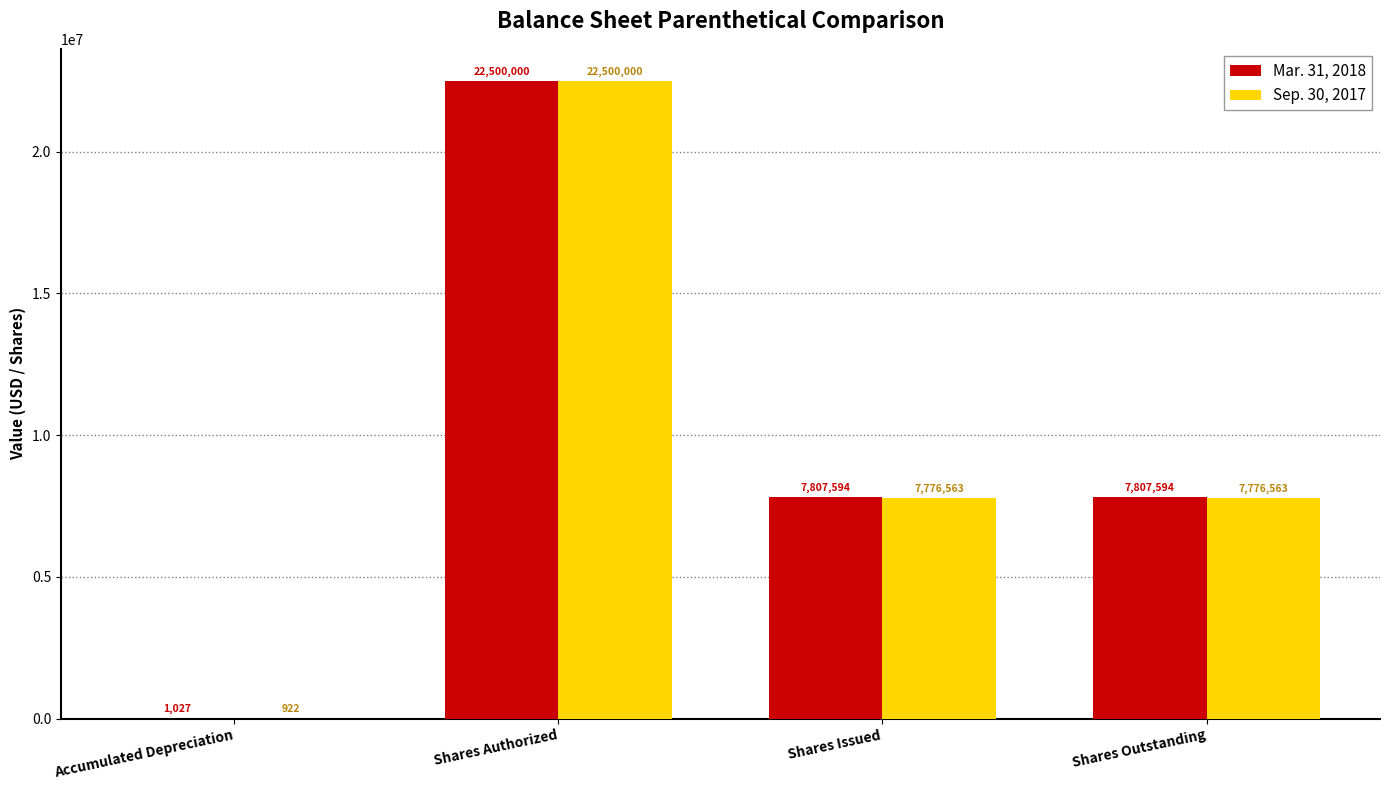

Between Accumulated Depreciation and Shares Issued, which series saw the biggest shift?

Mar. 31, 2018